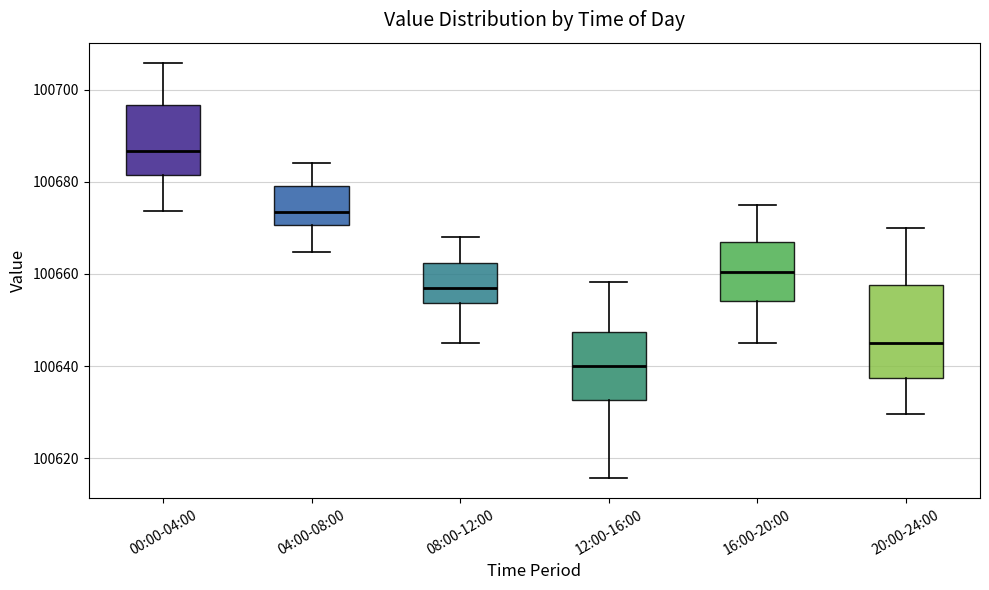

Where does the lower whisker of the box for 04:00-08:00 end on the y-axis? The values are not printed on the chart, so give them approximately, as read against the axis.

100664